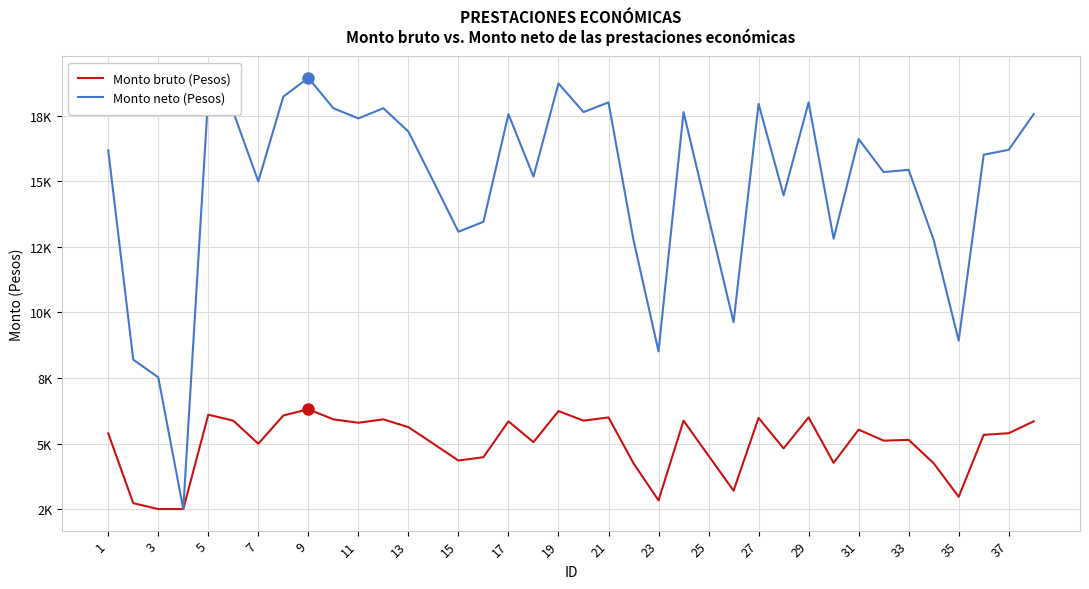

Does the chart have visible grid lines?

Yes